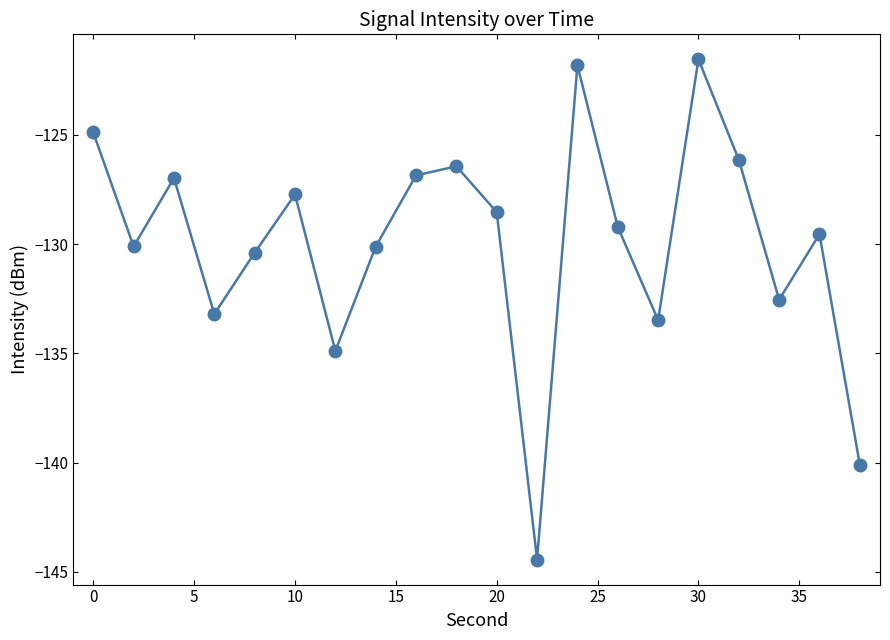

What is the sum of all values?

-2598.9